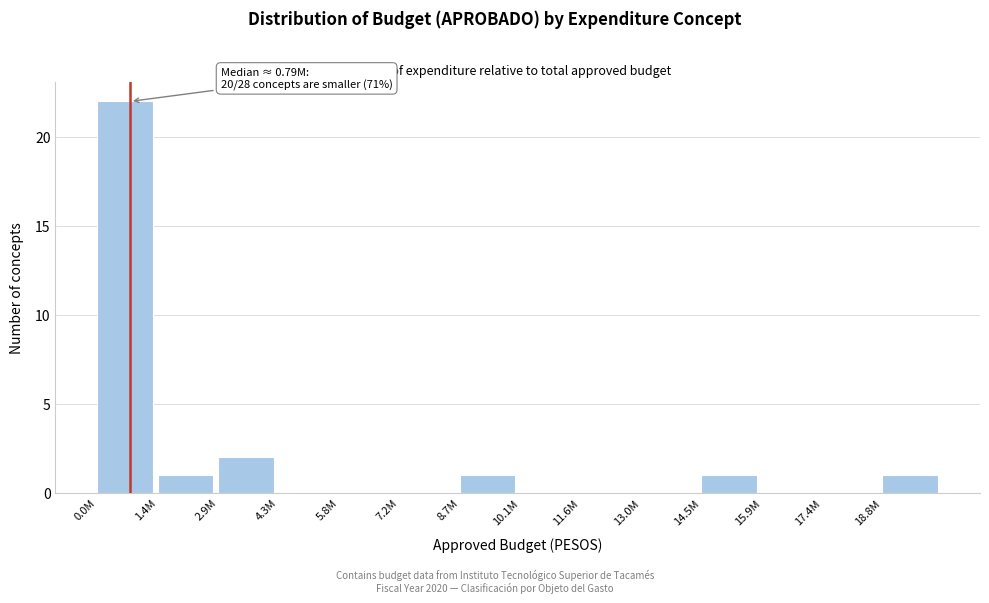

Reading left to right, what are all the values shown in this chart?

0.0M=22	1.4M=1	2.9M=2	4.3M=0	5.8M=0	7.2M=0	8.7M=1	10.1M=0	11.6M=0	13.0M=0	14.5M=1	15.9M=0	17.4M=0	18.8M=1